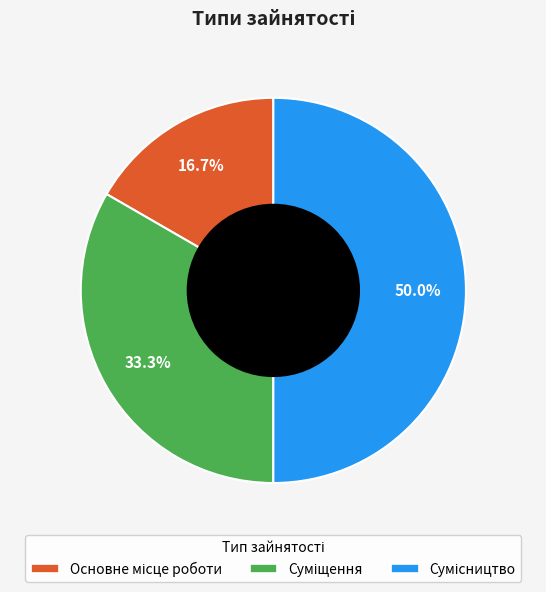

To the nearest percent, what is the average slice percentage?

33%